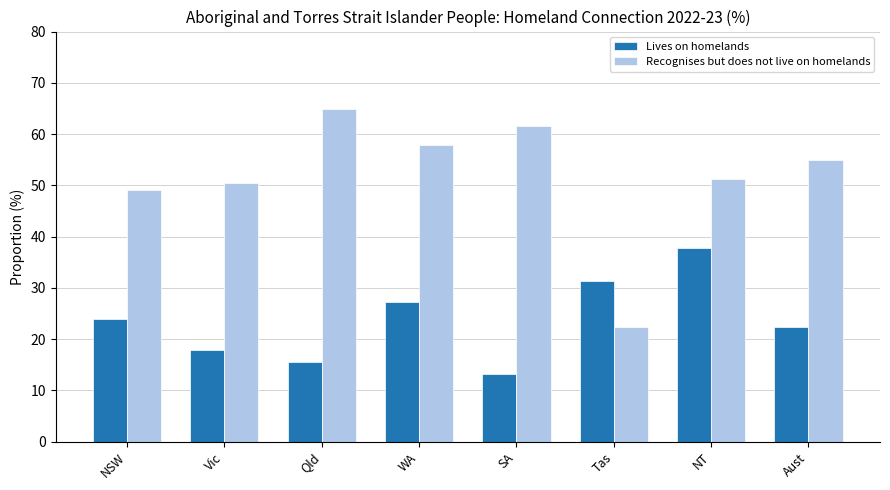

What position from the left is NSW?

1